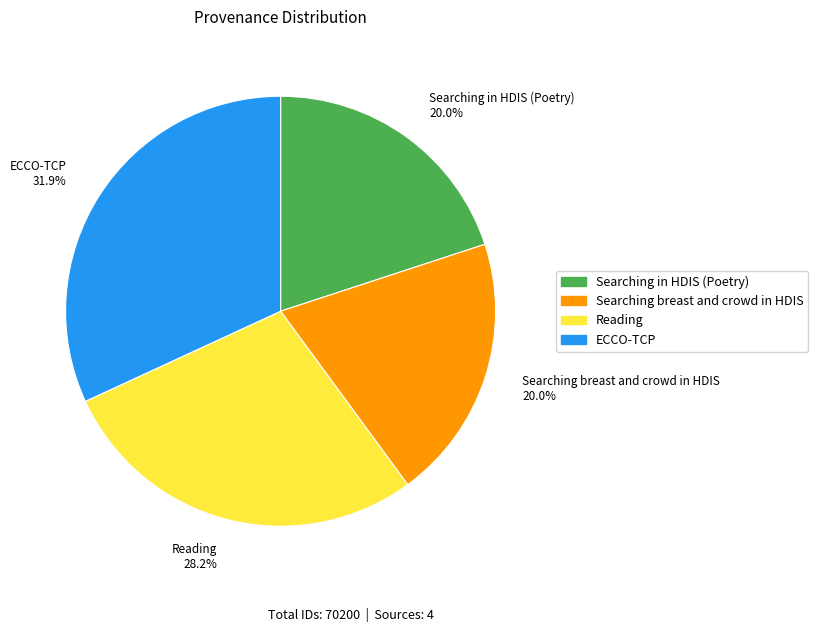

Does Searching breast and crowd in HDIS 20.0% represent more than half of the total?

No